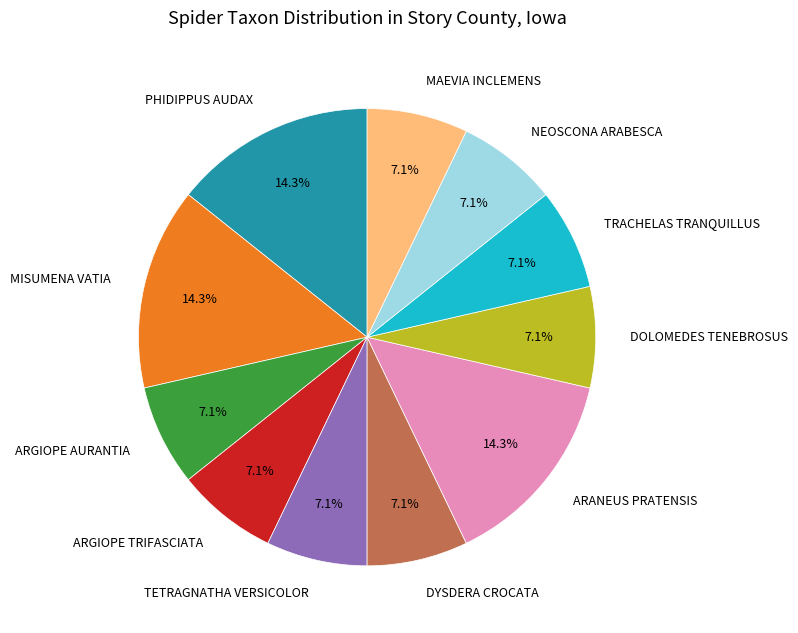

Is there any slice that represents more than half of the pie?

No